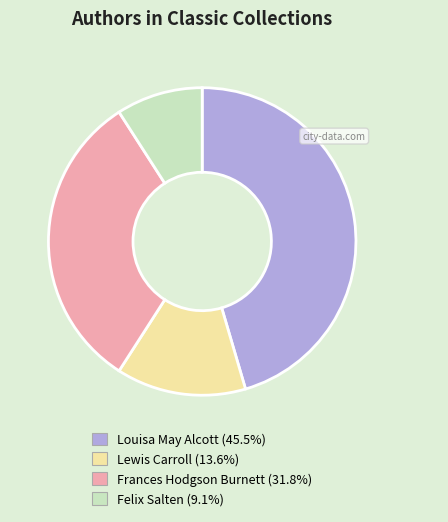

Is there a majority slice in this chart?

No